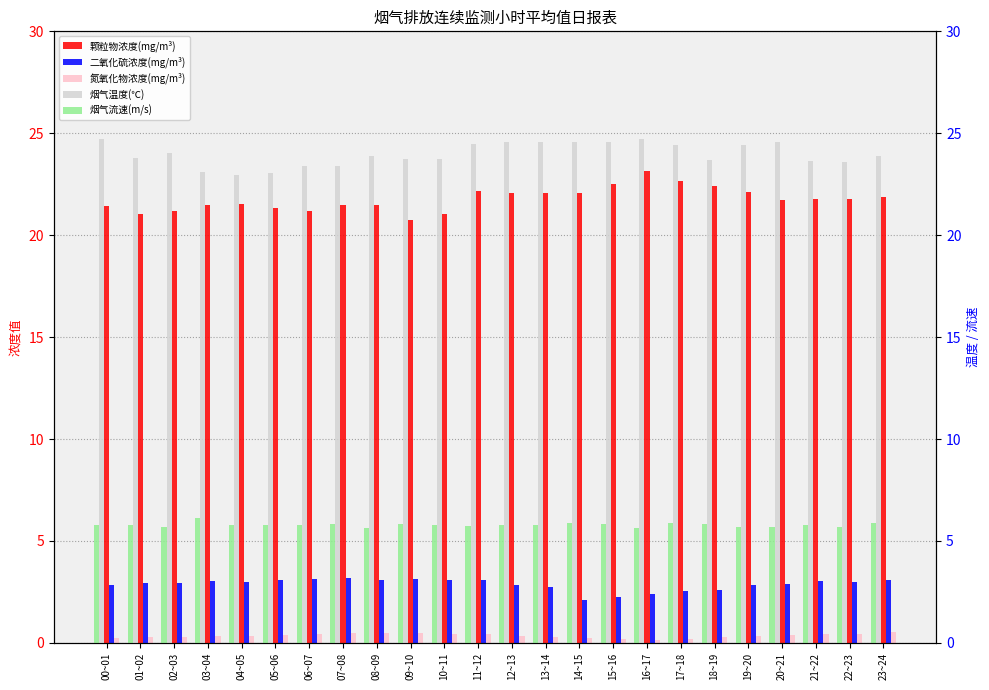

Which series has the largest total across all categories?

烟气温度(℃)